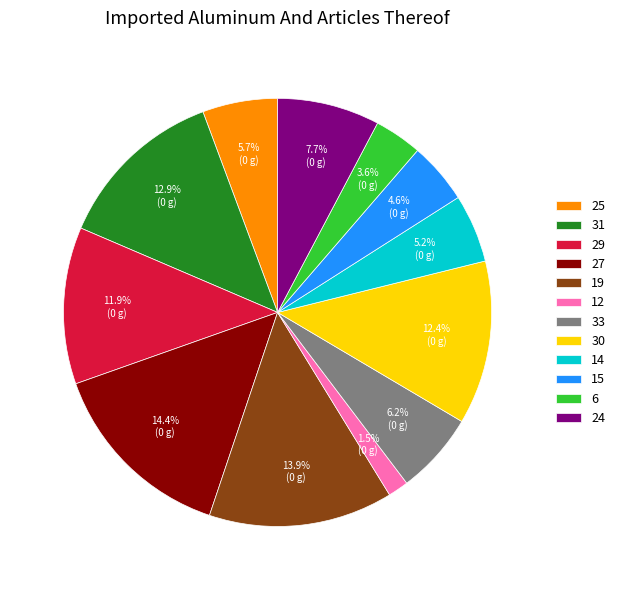

What is the largest slice in the pie chart?

27